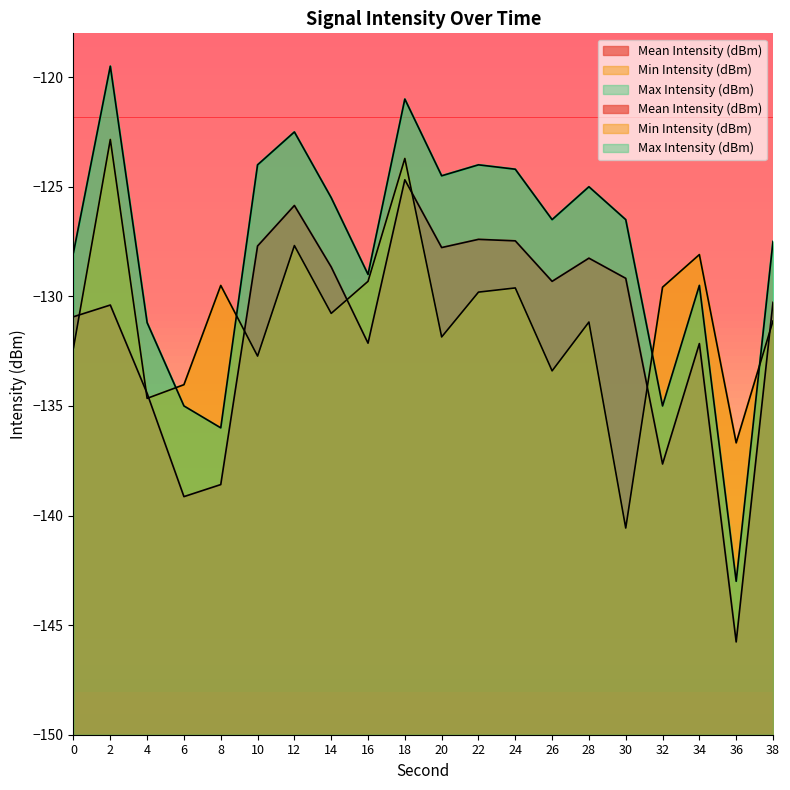

Reading left to right, transcribe all the data shown in this chart.

Mean Intensity (dBm): -130.9	-130.4	-134.4	-139.1	-138.6	-127.7	-125.9	-128.7	-132.1	-124.7	-127.8	-127.4	-127.5	-129.3	-128.3	-129.2	-137.6	-132.2	-145.8	-130.3
Min Intensity (dBm): -132.3	-122.8	-134.7	-134.0	-129.5	-132.7	-127.7	-130.8	-129.3	-123.7	-131.9	-129.8	-129.6	-133.4	-131.2	-140.6	-129.6	-128.1	-136.7	-131.1
Max Intensity (dBm): -128.0	-119.5	-131.2	-135.0	-136.0	-124.0	-122.5	-125.5	-129.0	-121.0	-124.5	-124.0	-124.2	-126.5	-125.0	-126.5	-135.0	-129.5	-143.0	-127.5